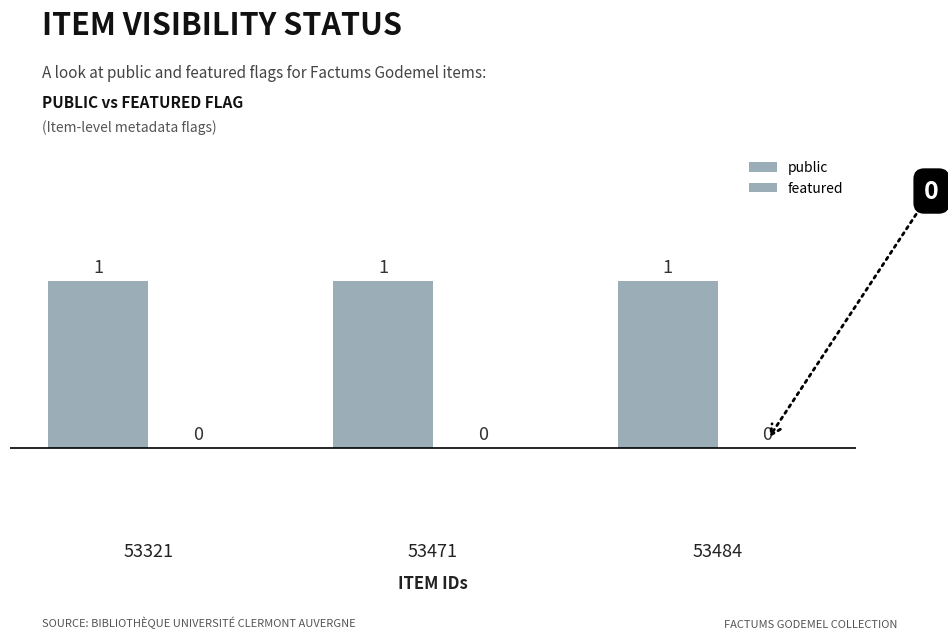

What is the maximum value for public?

1